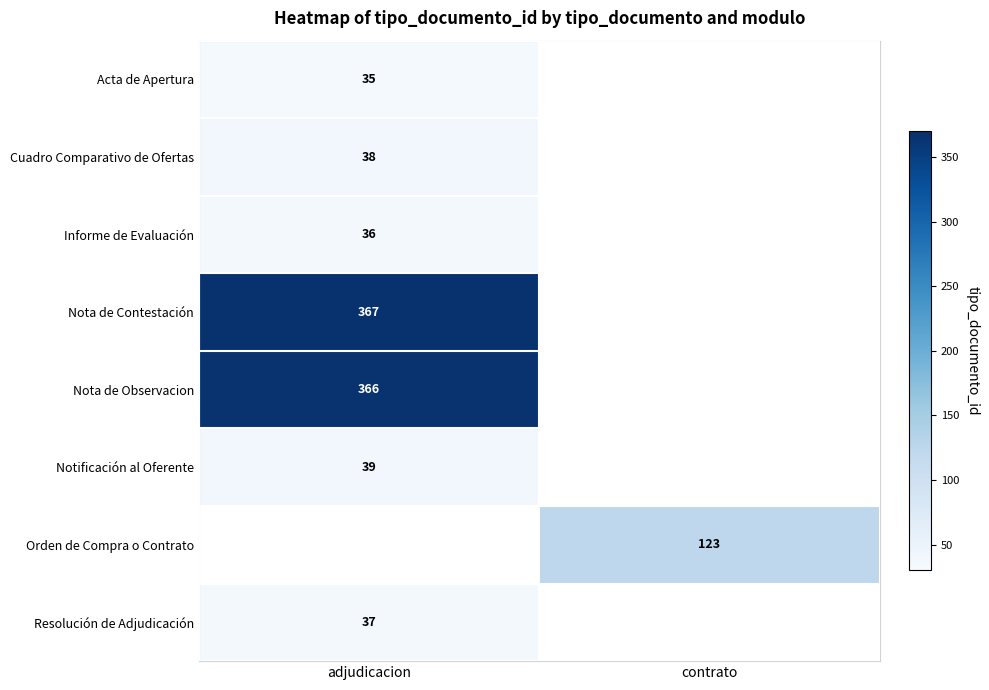

The value of Acta de Apertura at adjudicacion is 47. True or false?

False